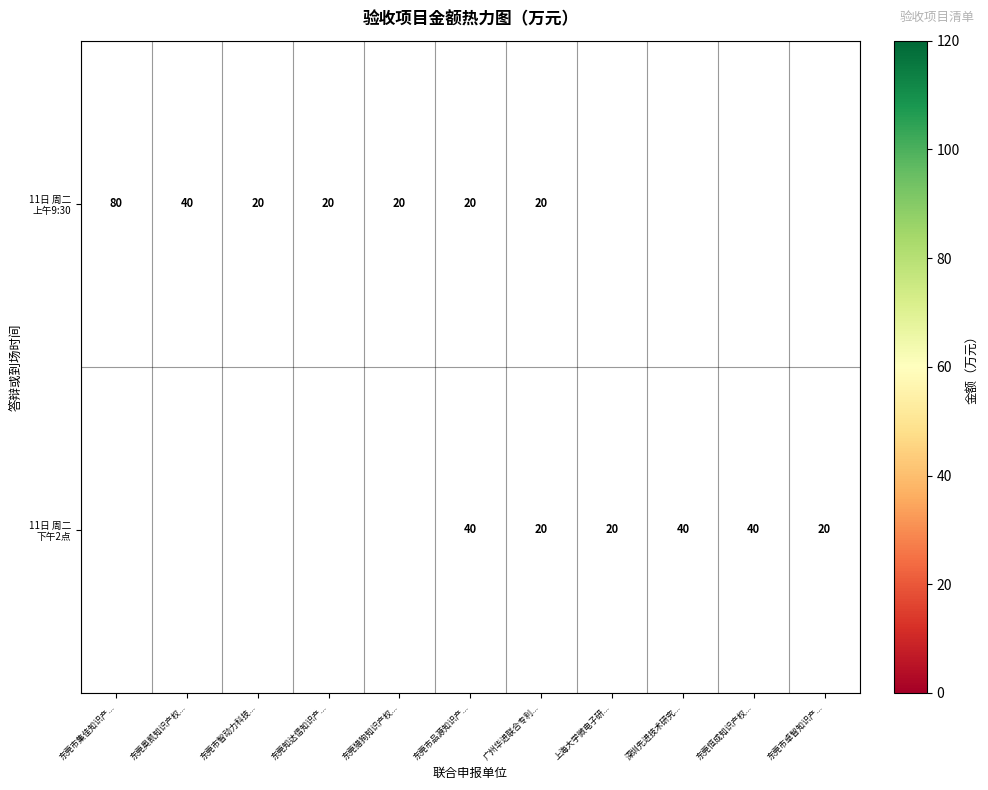

What is the total value across all series at 广州华进联合专利...?

40